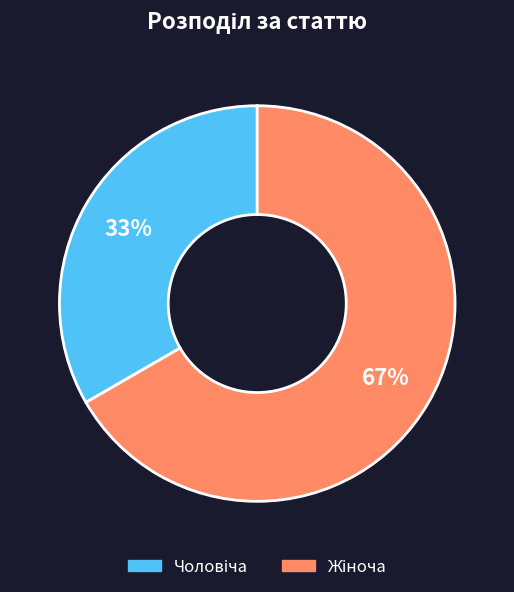

Count the number of slices in the pie.

2